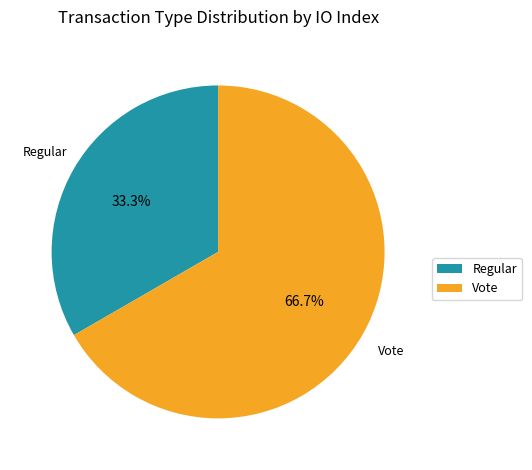

Combined, do Regular and Vote account for over 50%?

Yes